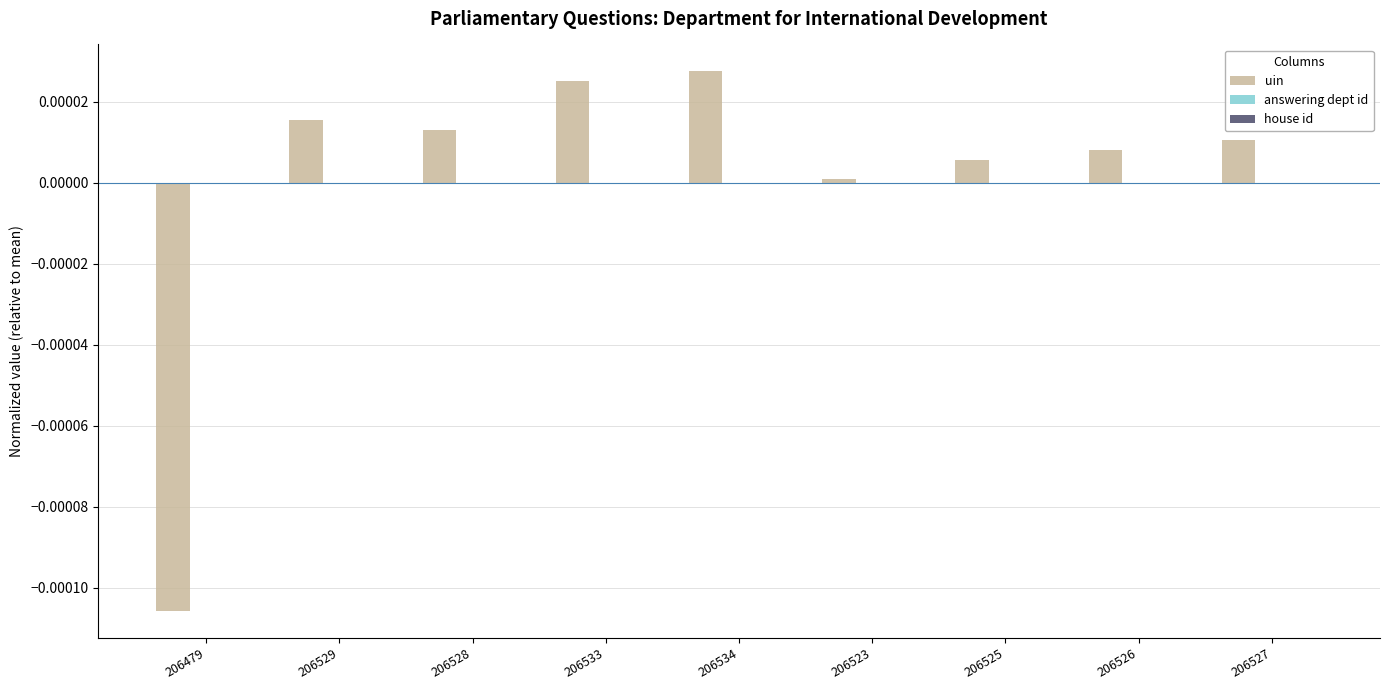

Are the bars grouped side by side (vs. stacked)?

No